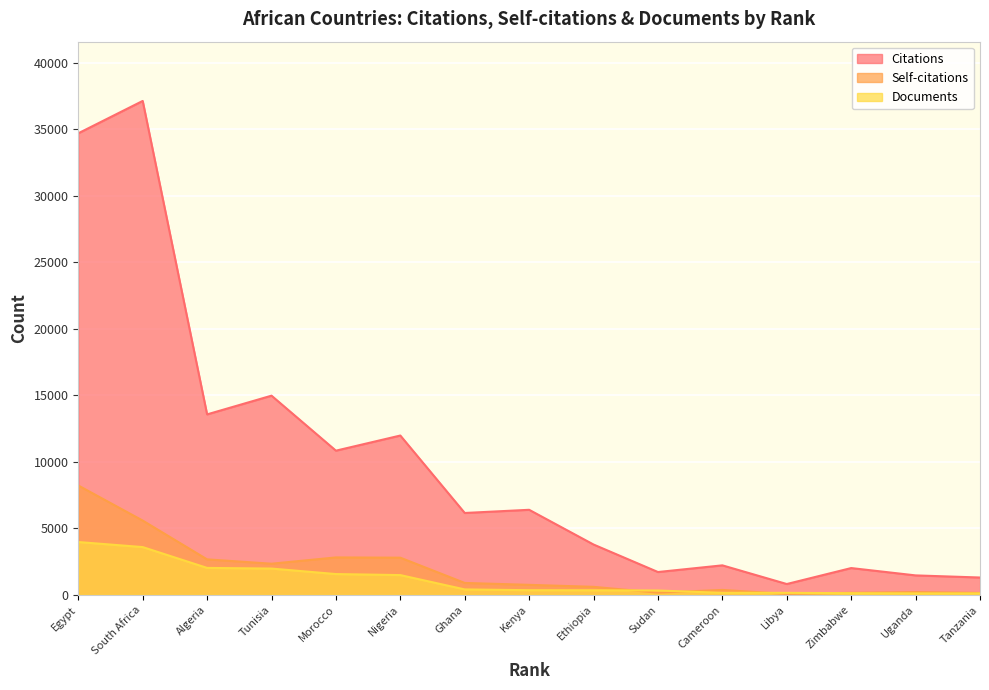

What is the difference between the Self-citations values at Tunisia and Morocco?

472